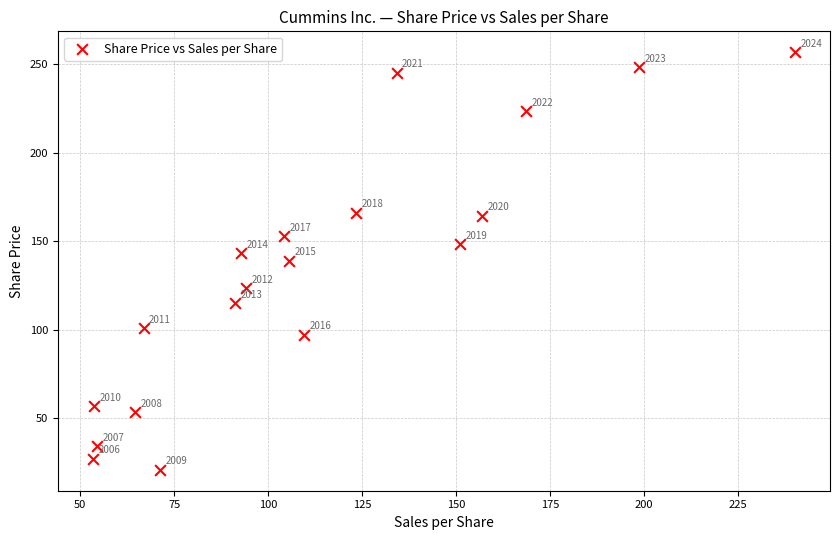

What Y value in the scatter plot is closest to 138?

139.0